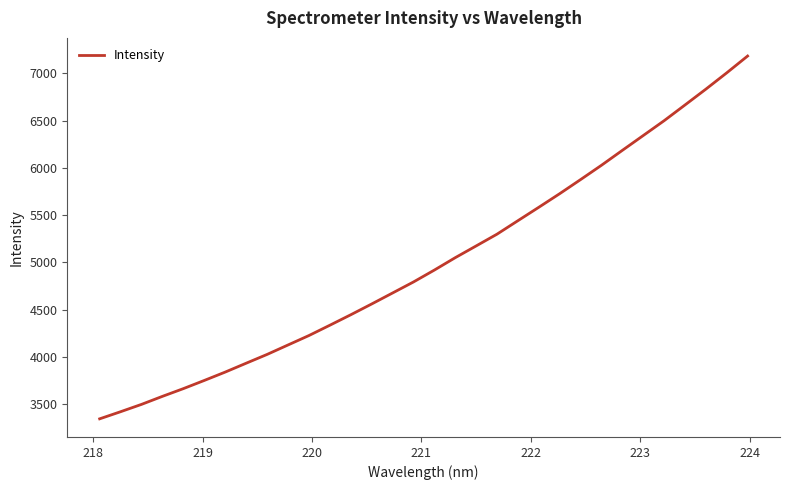

What is the smallest value displayed?

3346.9